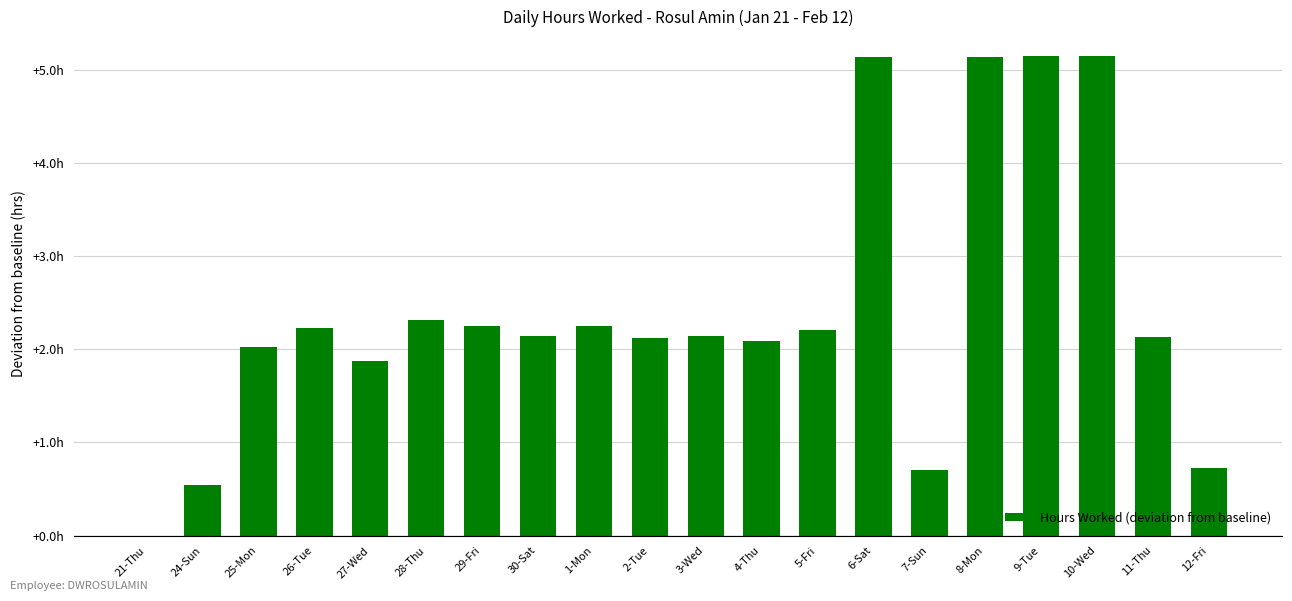

What is the label of the 5th bar from the right?

8-Mon